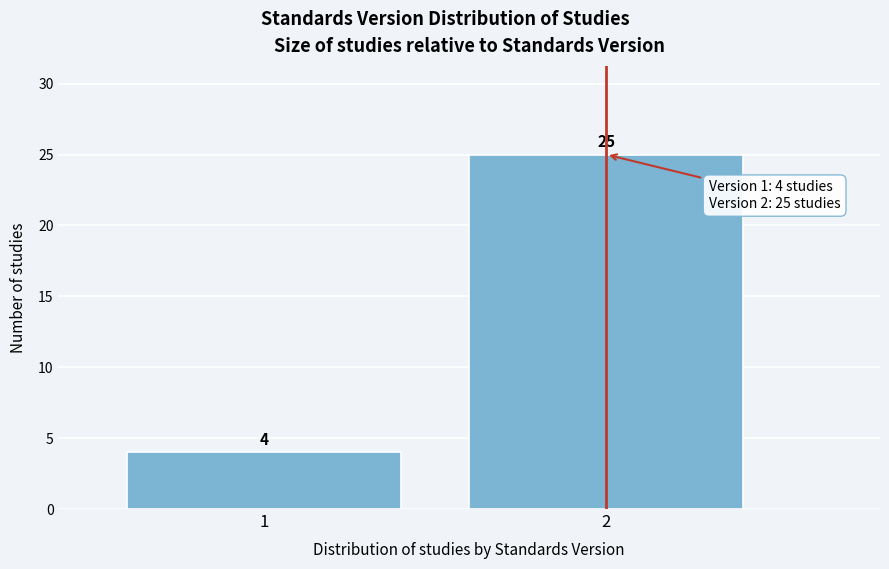

Reading left to right, extract all data points from this chart.

4	25